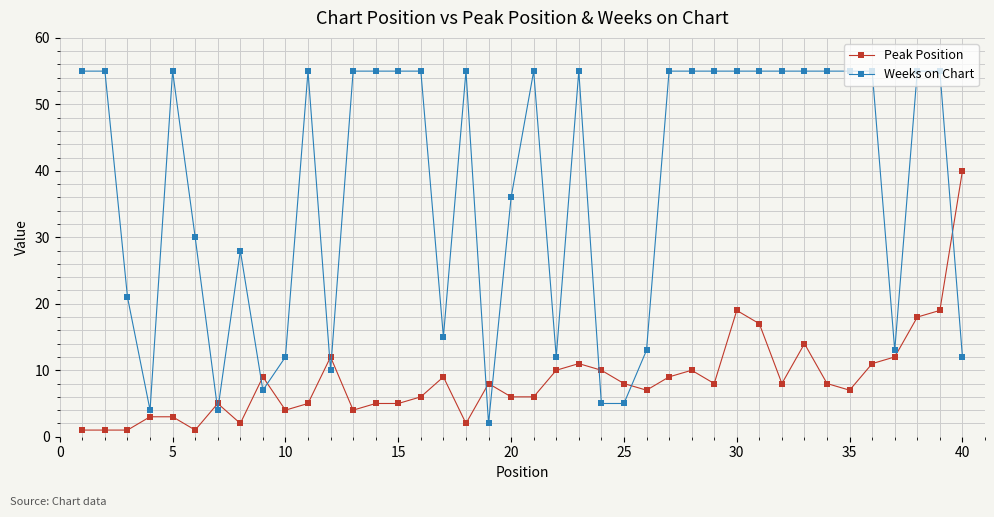

Which series has the largest total across all categories?

Weeks on Chart